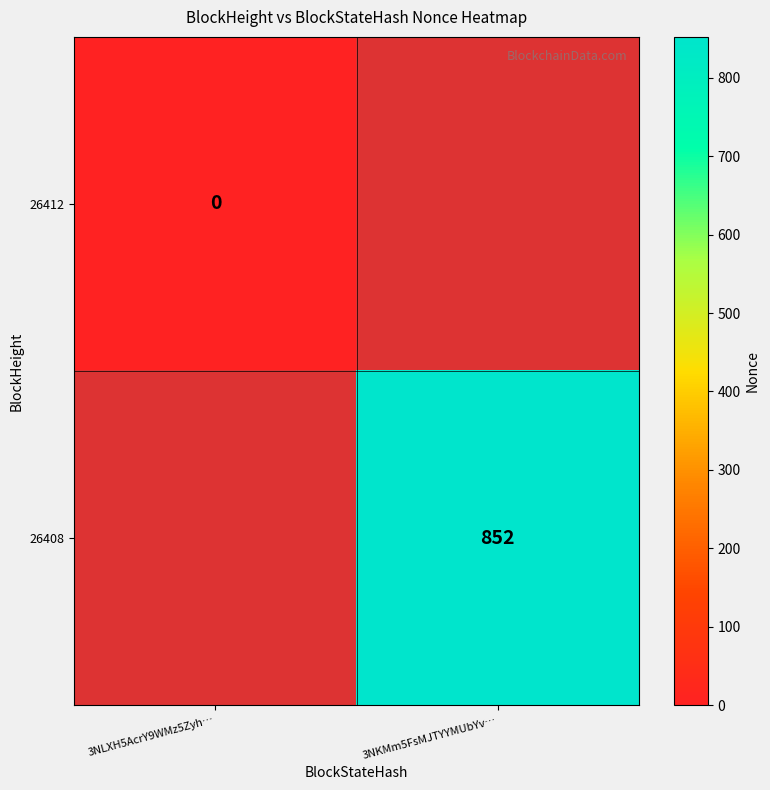

Read the 26408 value at 1, to the nearest 10.

850